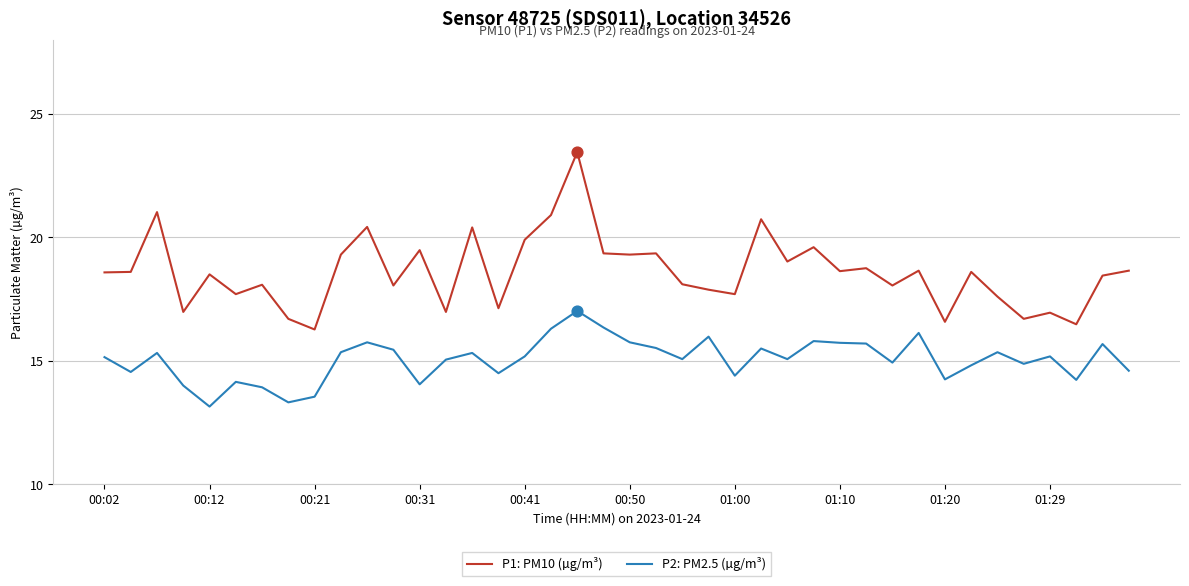

What is the smallest value displayed?

13.2